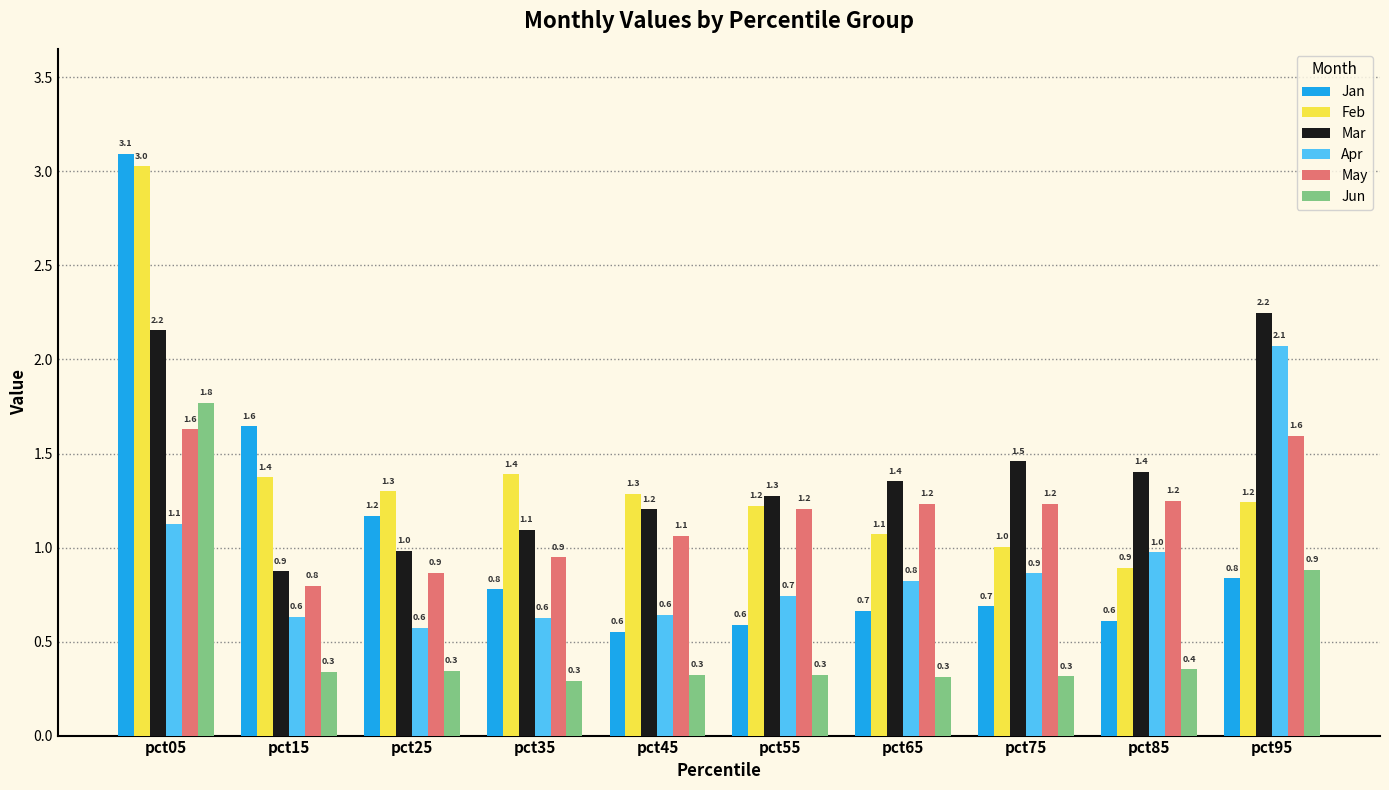

What is the highest value of the Mar series?

2.2